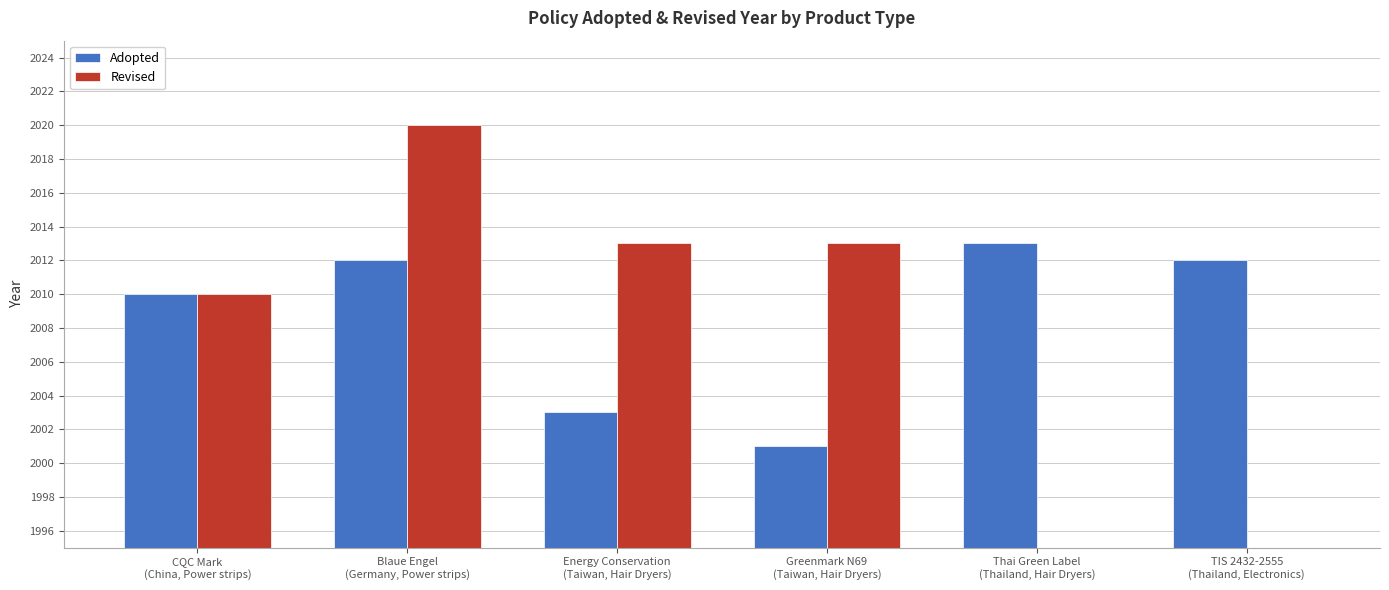

Is it true that Revised equals 786 at Greenmark N69
(Taiwan, Hair Dryers)?

False